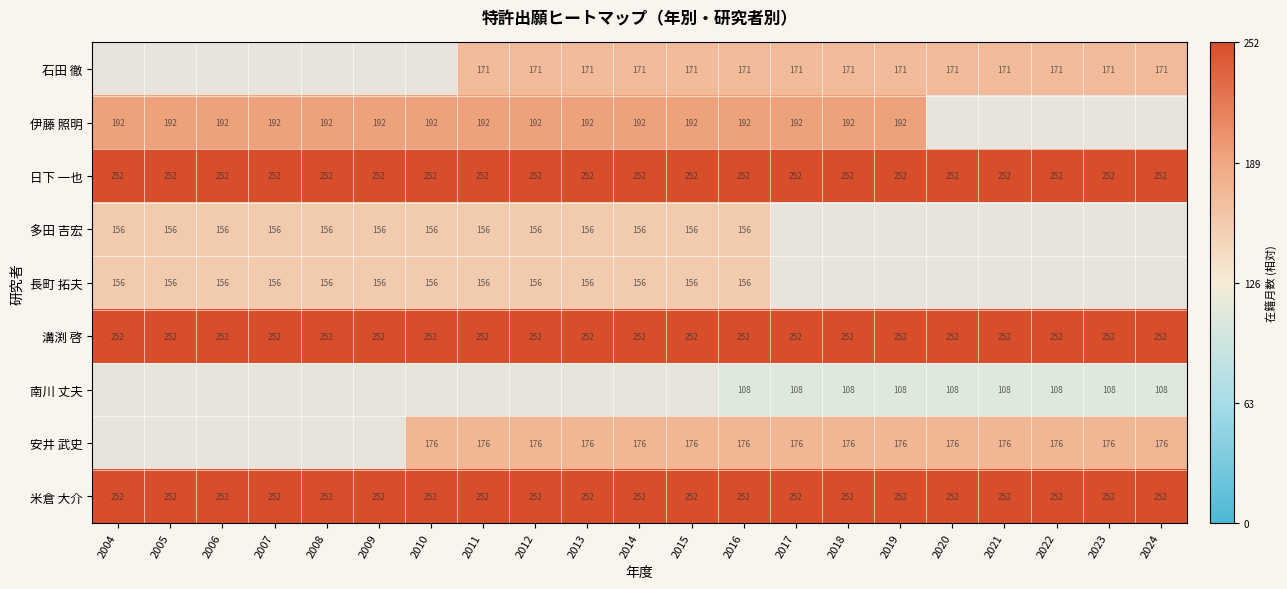

At which category is the sum across all series the highest?

2016